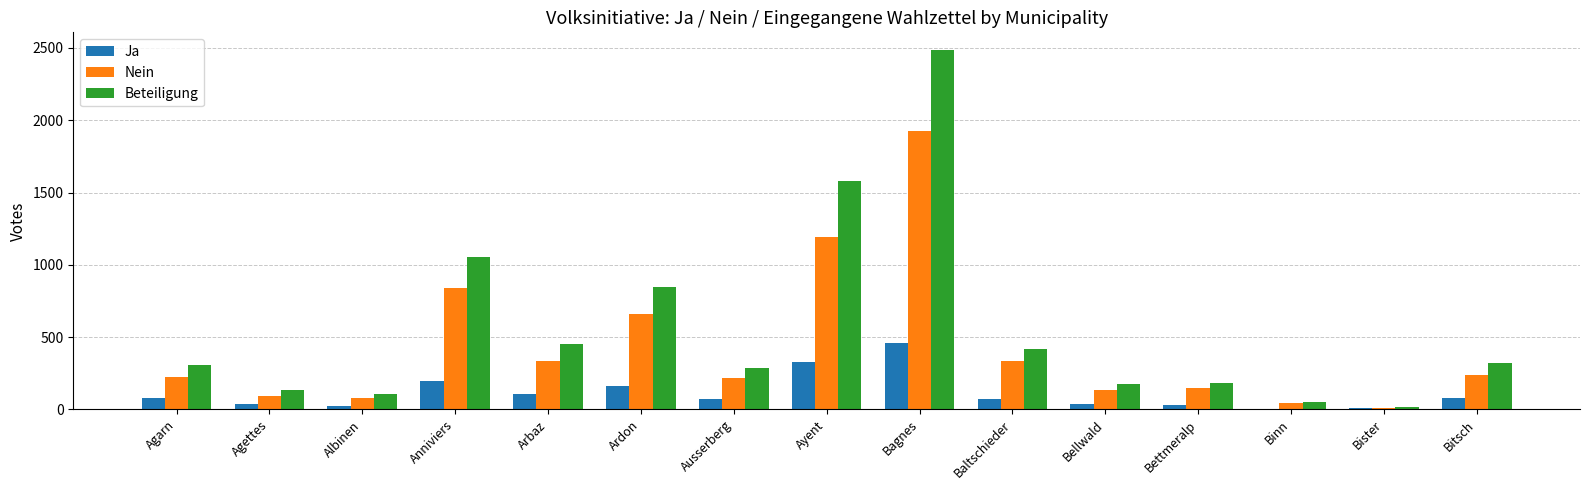

Are the bars grouped side by side (vs. stacked)?

Yes